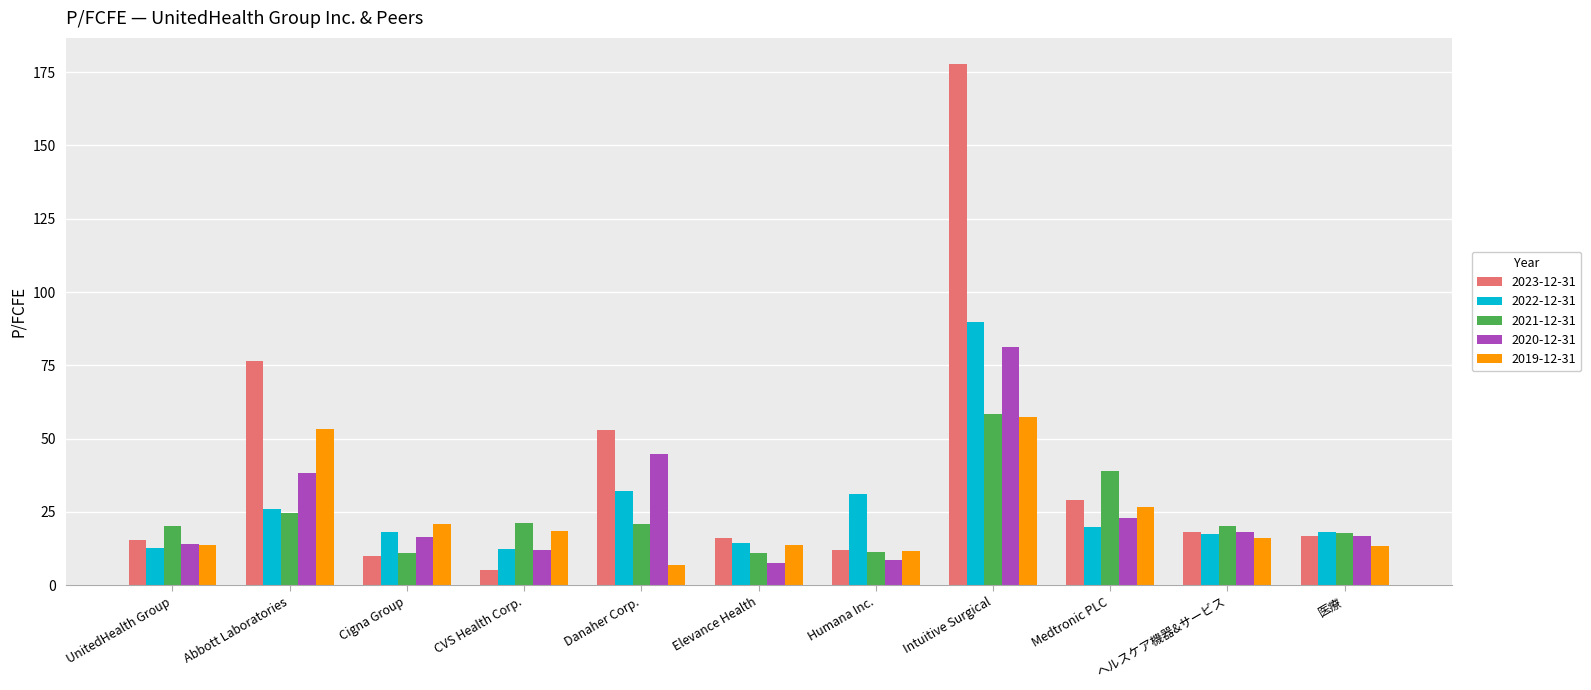

At how many categories does at least one series exceed 145?

1